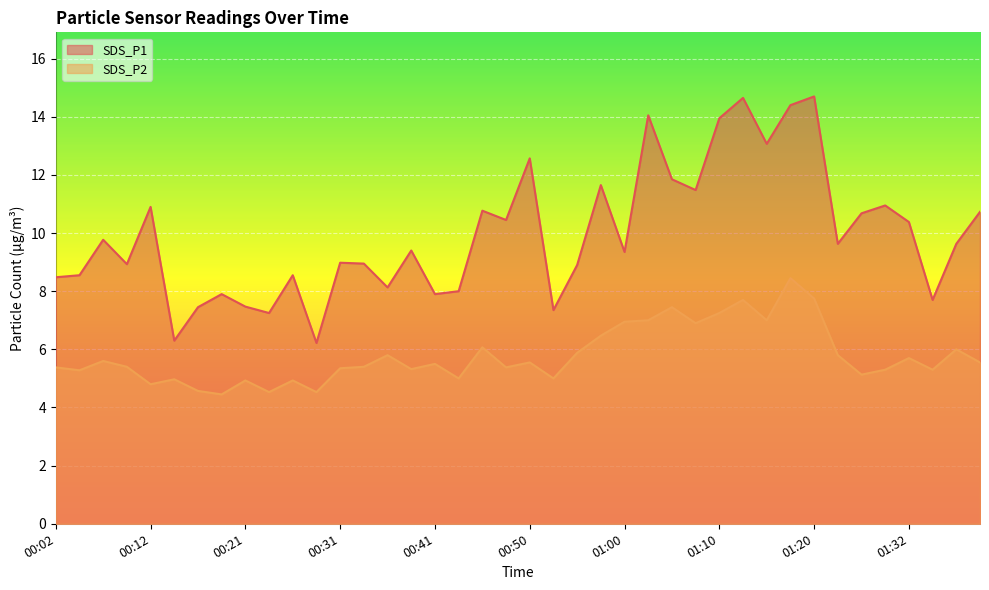

How many lines are shown in the chart?

2